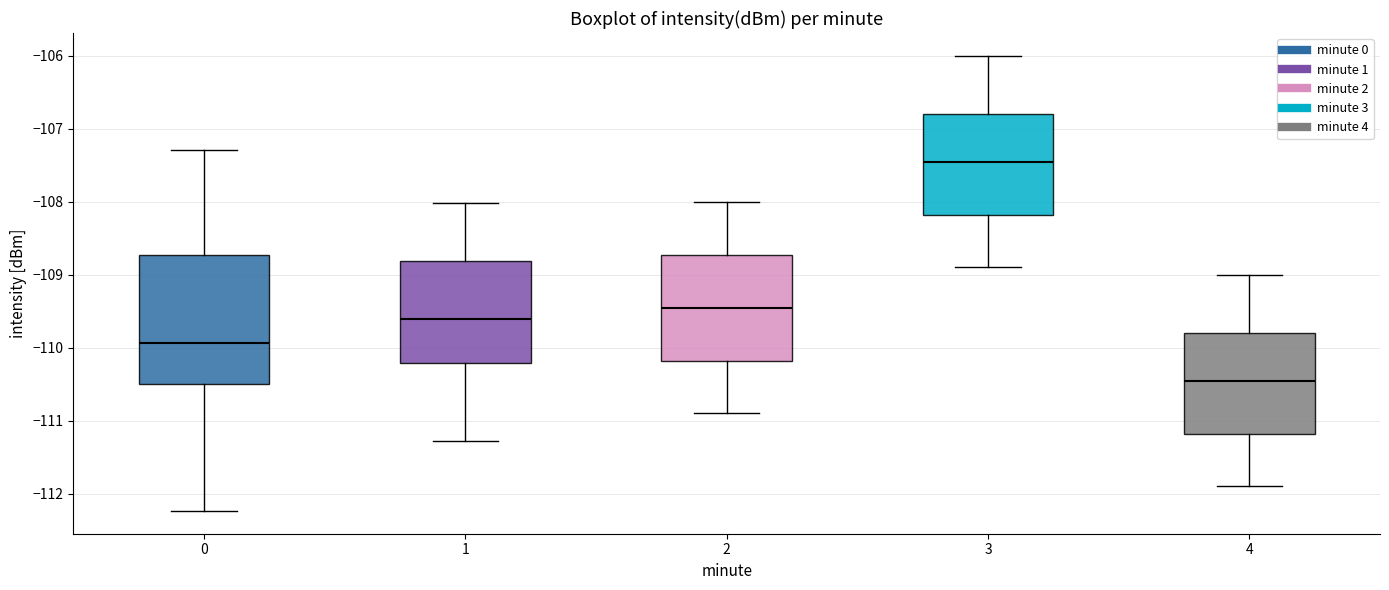

Where is the lower edge of the box at x = 3 on the y-axis? The values are not printed on the chart, so give them approximately, as read against the axis.

-108.2